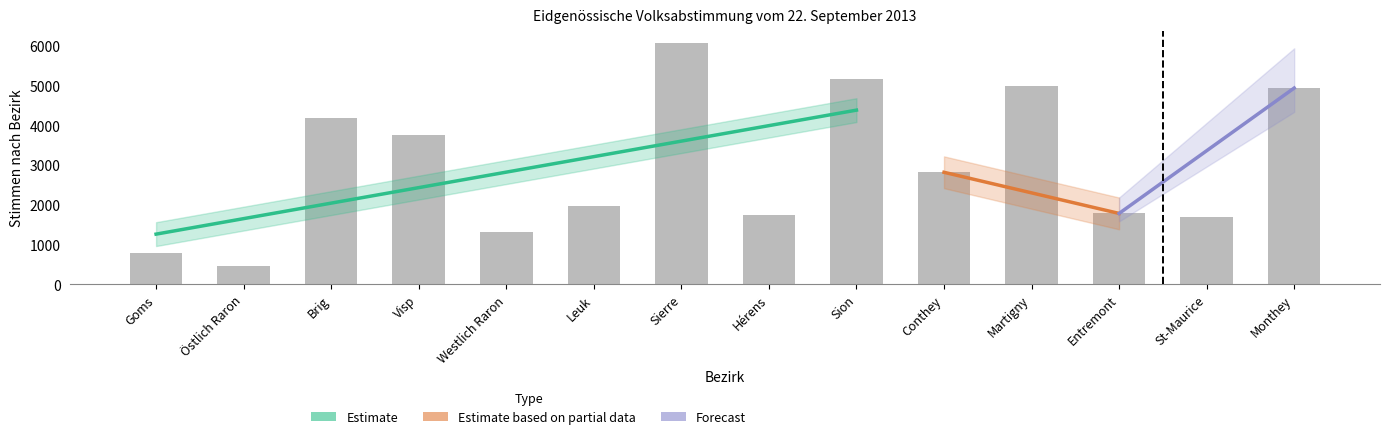

What is the label of the 6th bar from the left?

Leuk